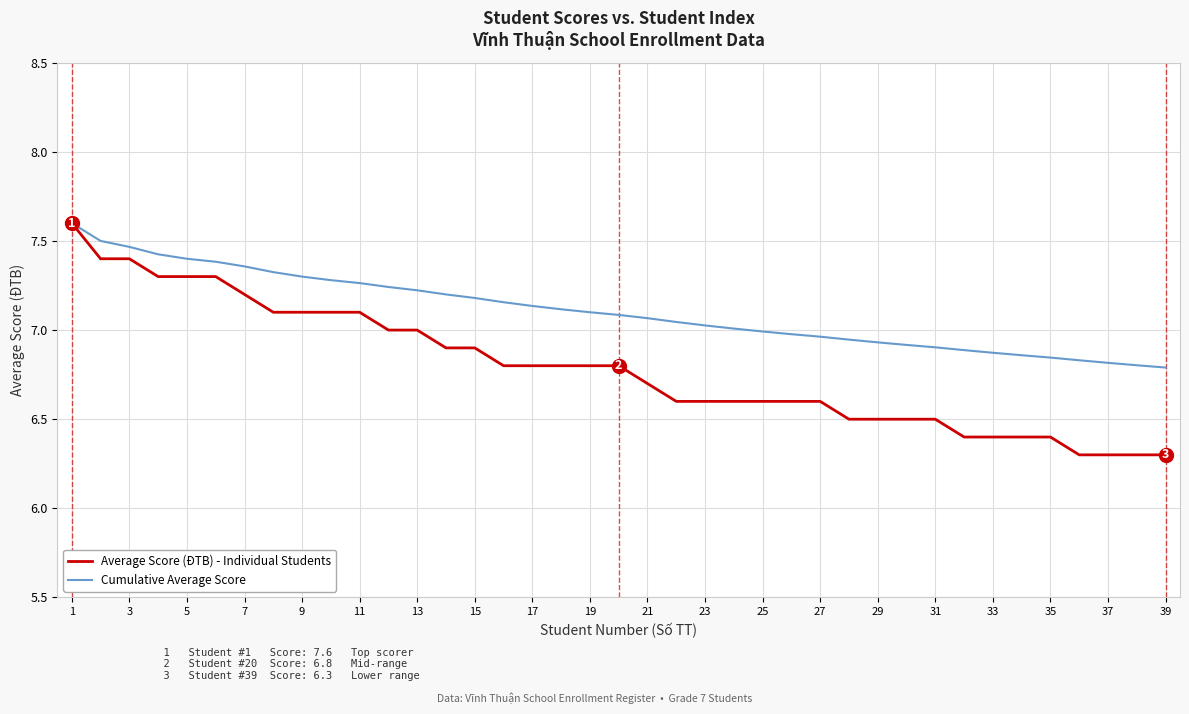

Which series has the largest total across all categories?

Cumulative Average Score